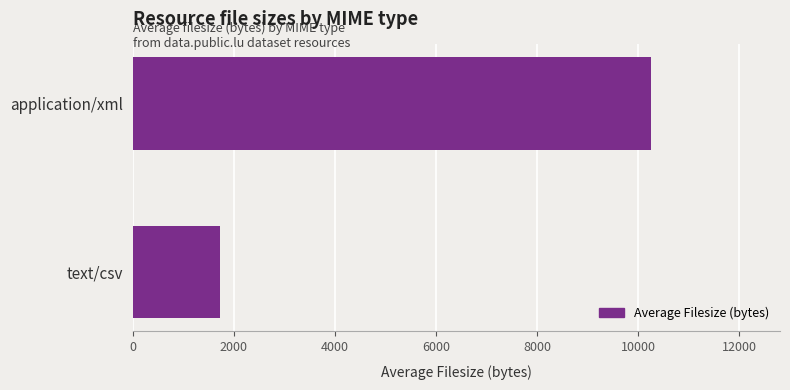

What is the difference between the maximum and minimum values?

8521.0